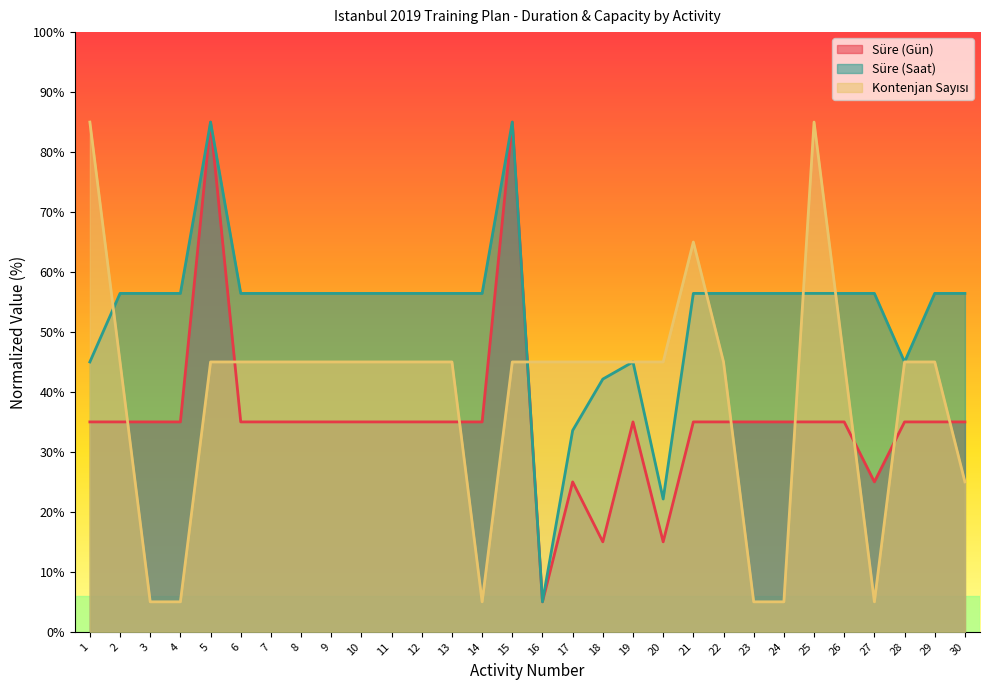

Between which two adjacent categories do Kontenjan Sayısı and Süre (Gün) first intersect?

2 and 3